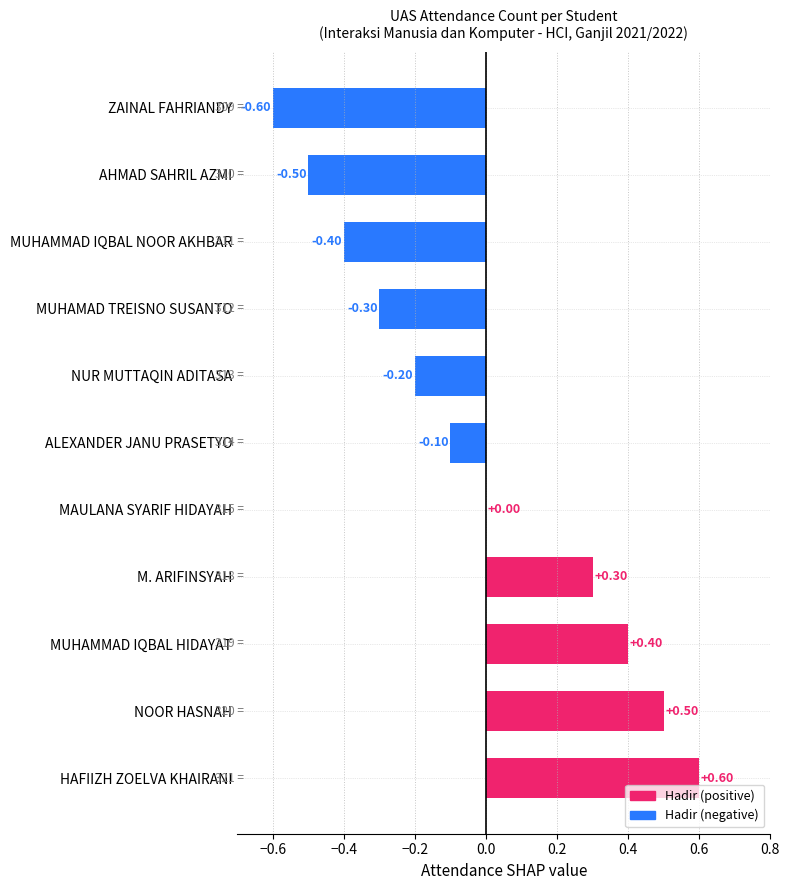

How many data points does each series have?

11